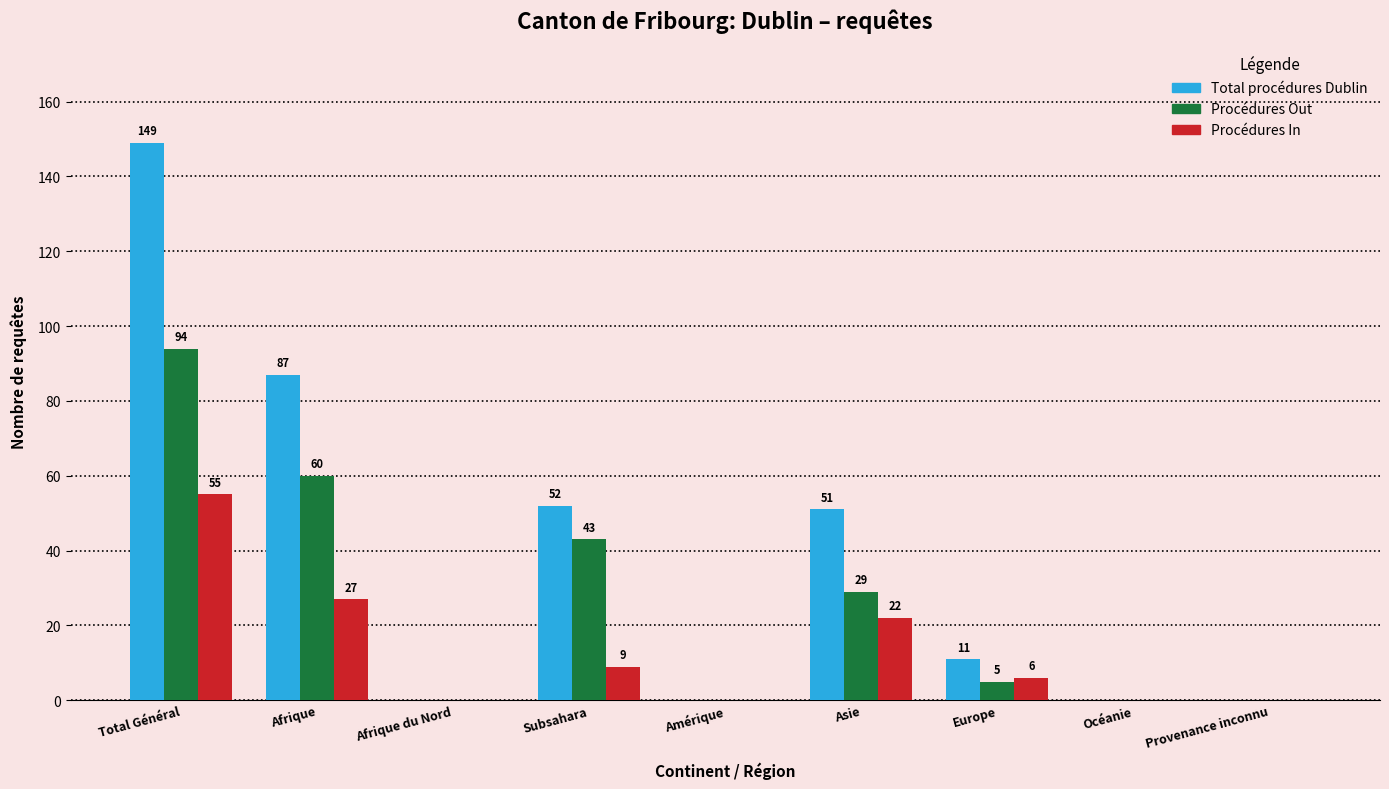

Reading left to right, extract all data points from this chart.

Total procédures Dublin: Total Général=149	Afrique=87	Afrique du Nord=0	Subsahara=52	Amérique=0	Asie=51	Europe=11	Océanie=0	Provenance inconnu=0
Procédures Out: Total Général=94	Afrique=60	Afrique du Nord=0	Subsahara=43	Amérique=0	Asie=29	Europe=5	Océanie=0	Provenance inconnu=0
Procédures In: Total Général=55	Afrique=27	Afrique du Nord=0	Subsahara=9	Amérique=0	Asie=22	Europe=6	Océanie=0	Provenance inconnu=0